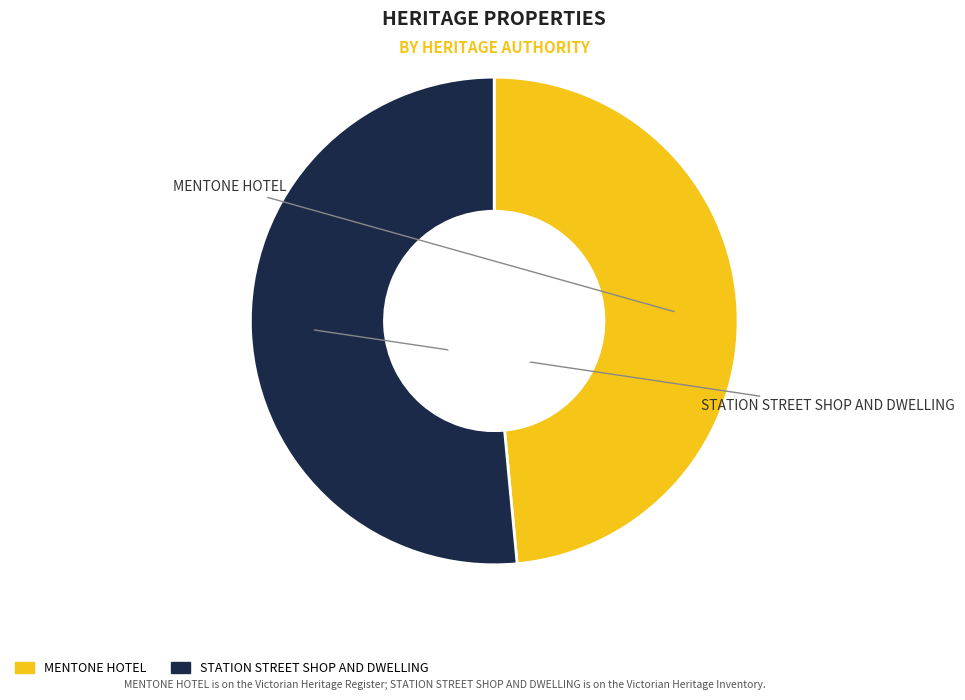

True or false: MENTONE HOTEL accounts for 49% of the total.

True